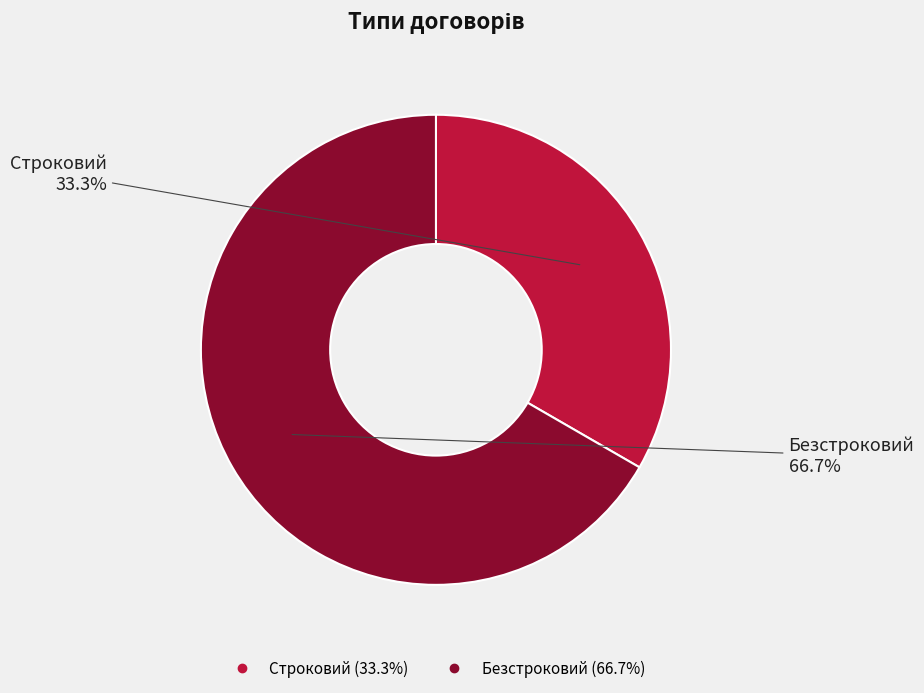

Between Безстроковий and Строковий, which is larger?

Безстроковий